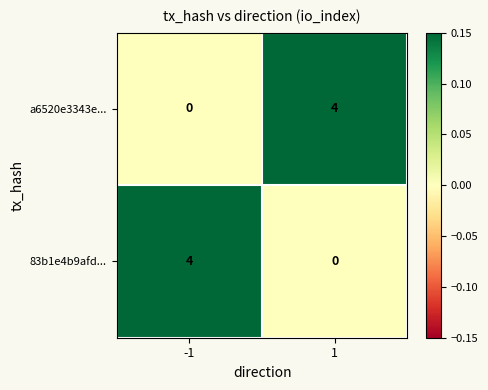

What is the spread (max minus min) of values at 1?

4